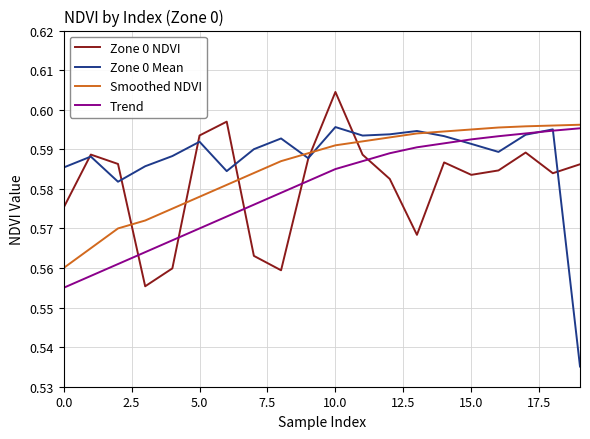

Which series has the largest range (max minus min)?

Zone 0 Mean